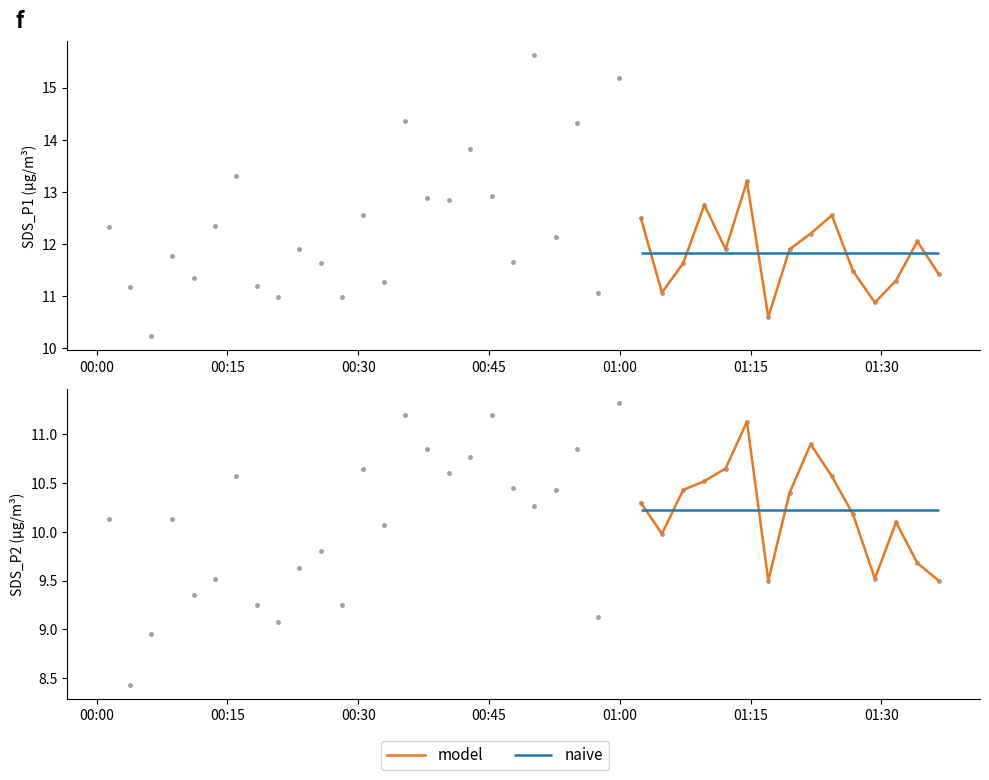

What is the difference between the maximum and minimum values in the SDS_P1 series?

5.4